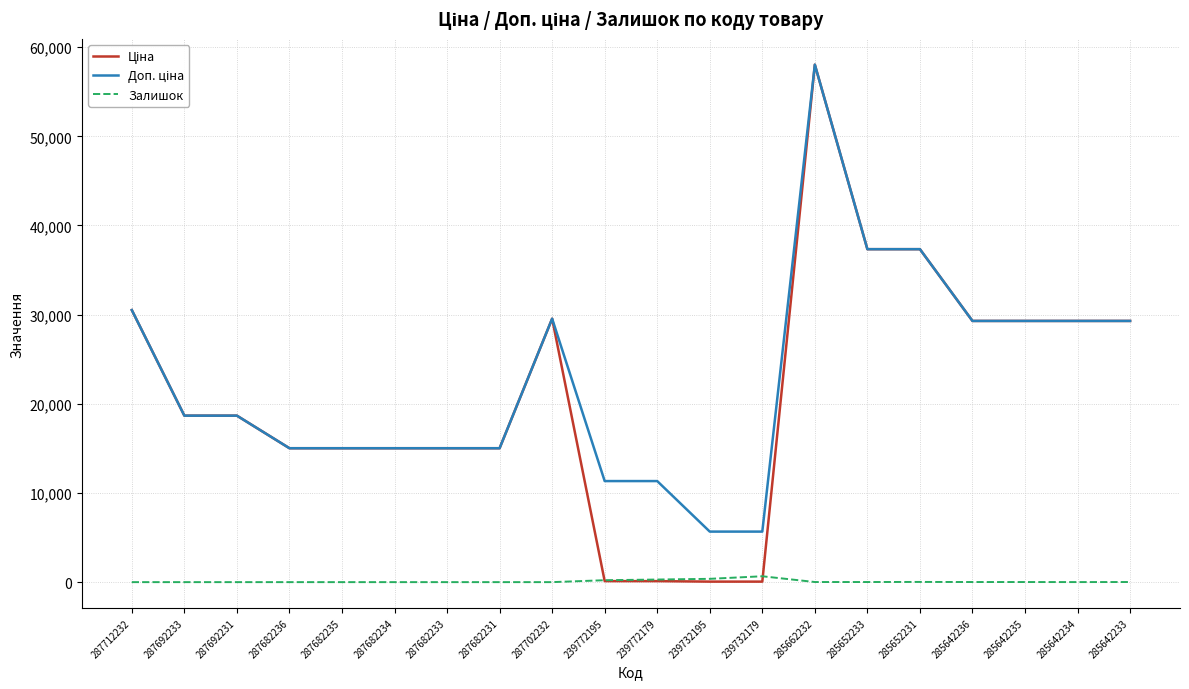

At which category is the sum across all series the highest?

285662232